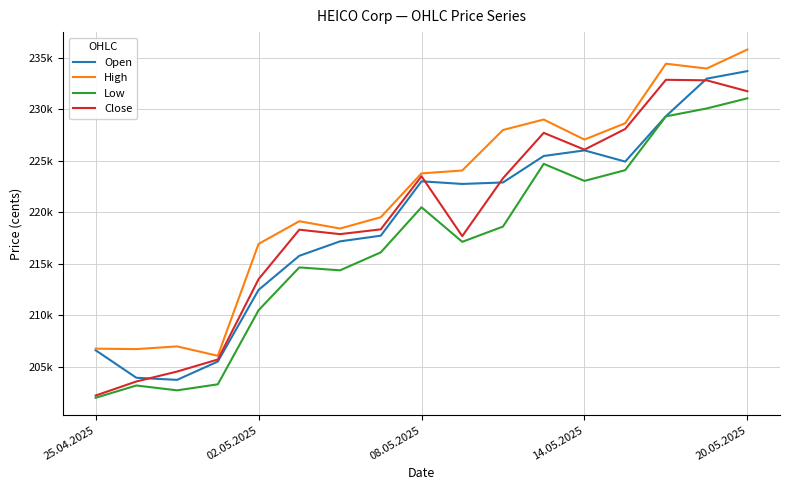

True or false: High has more than 2 interior local peaks.

True